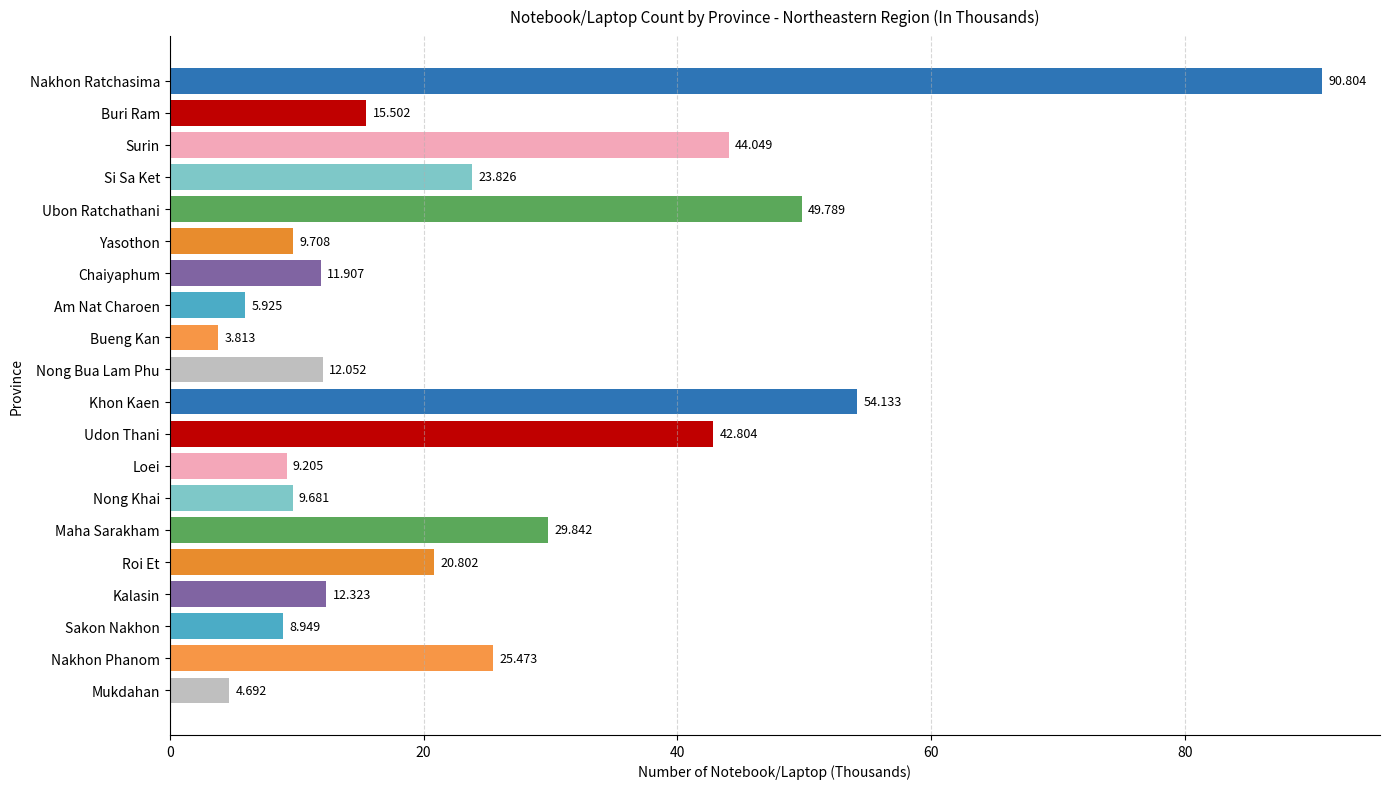

List the labels in order of value, smallest first.

Bueng Kan, Mukdahan, Am Nat Charoen, Sakon Nakhon, Loei, Nong Khai, Yasothon, Chaiyaphum, Nong Bua Lam Phu, Kalasin, Buri Ram, Roi Et, Si Sa Ket, Nakhon Phanom, Maha Sarakham, Udon Thani, Surin, Ubon Ratchathani, Khon Kaen, Nakhon Ratchasima